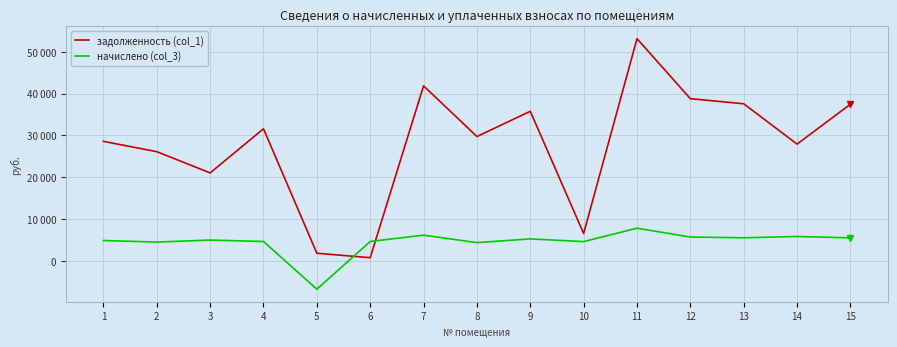

Where is the first local minimum for начислено (col_3)?

2